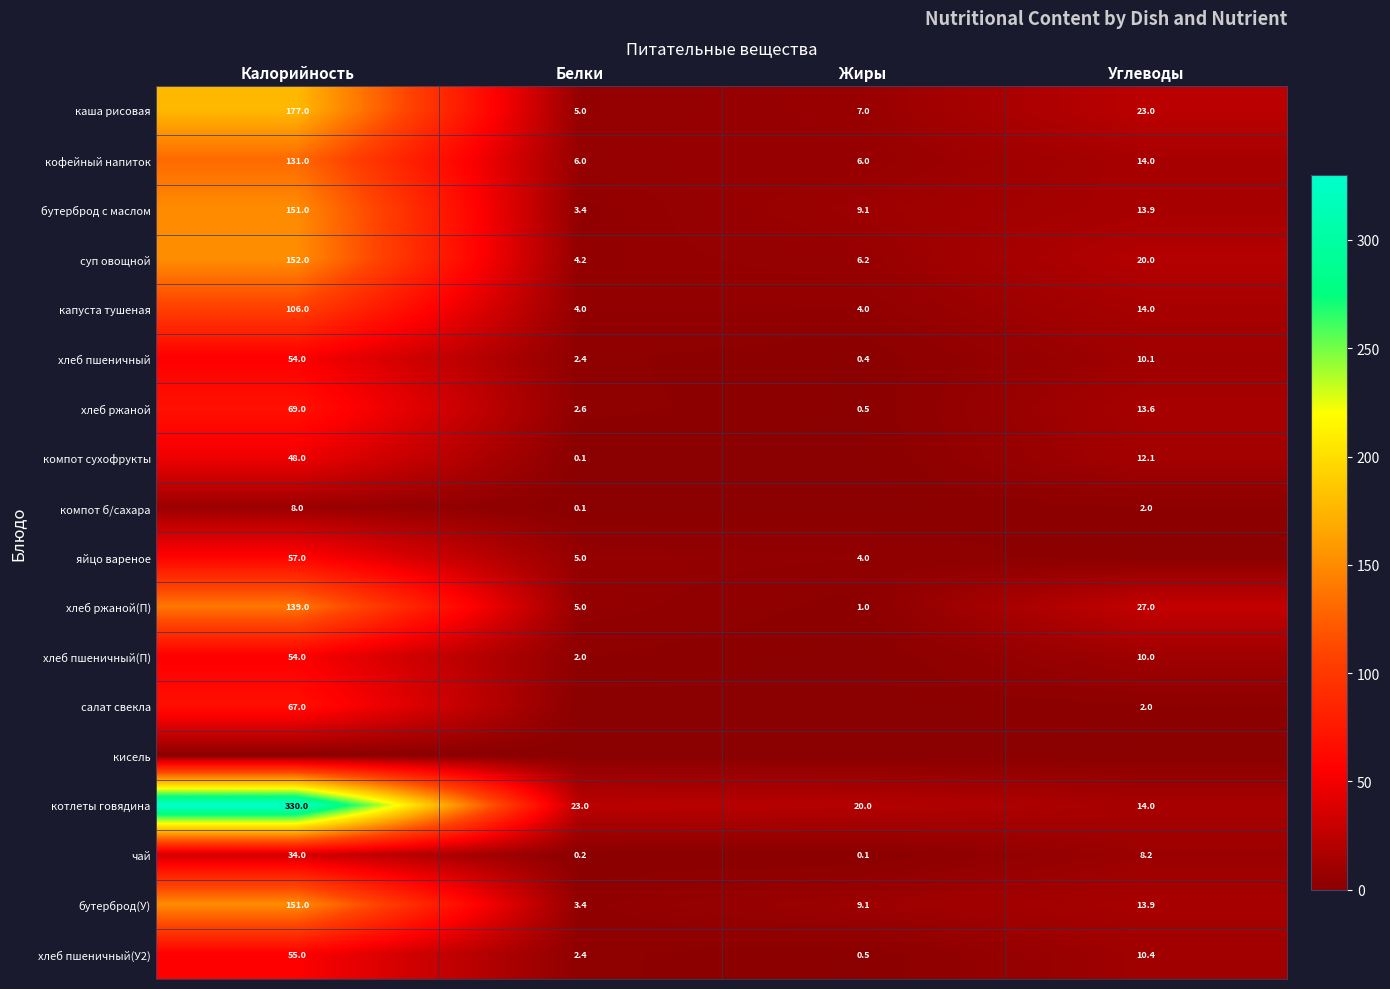

At which category is the sum across all series the highest?

Калорийность